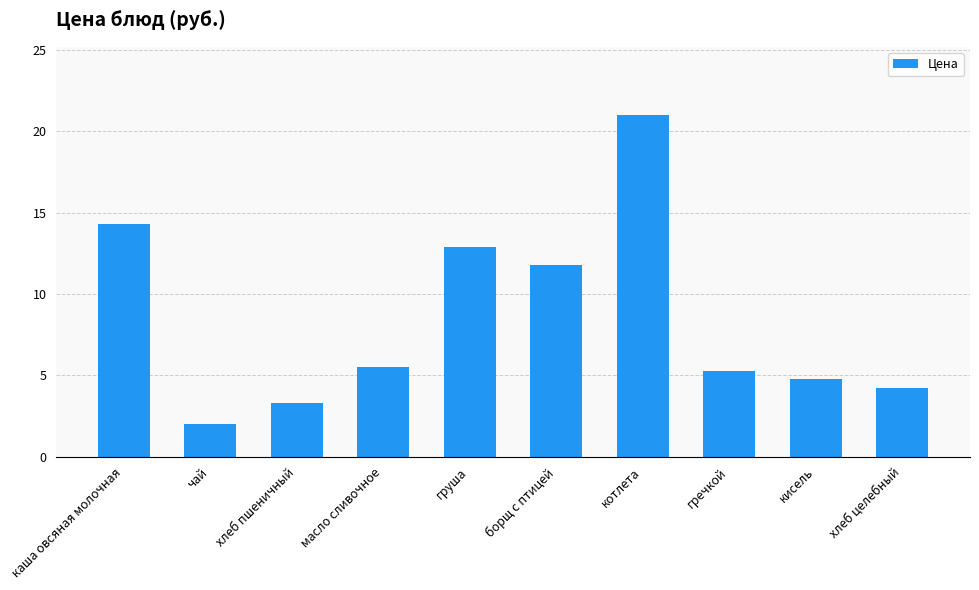

The value at хлеб целебный is 4.2. True or false?

True